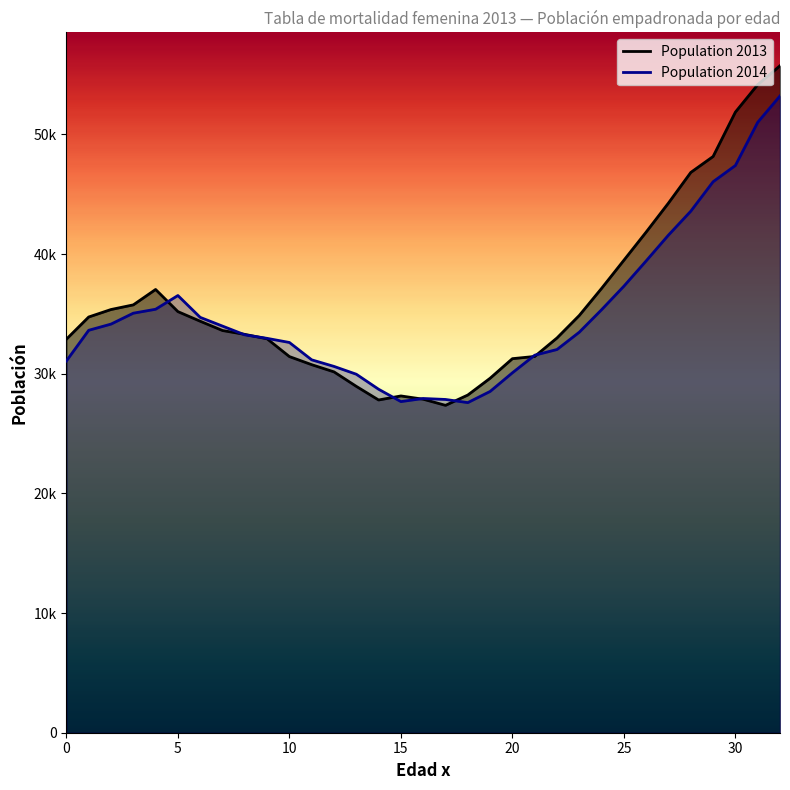

How many interior local valleys does the Population 2013 series have?

2